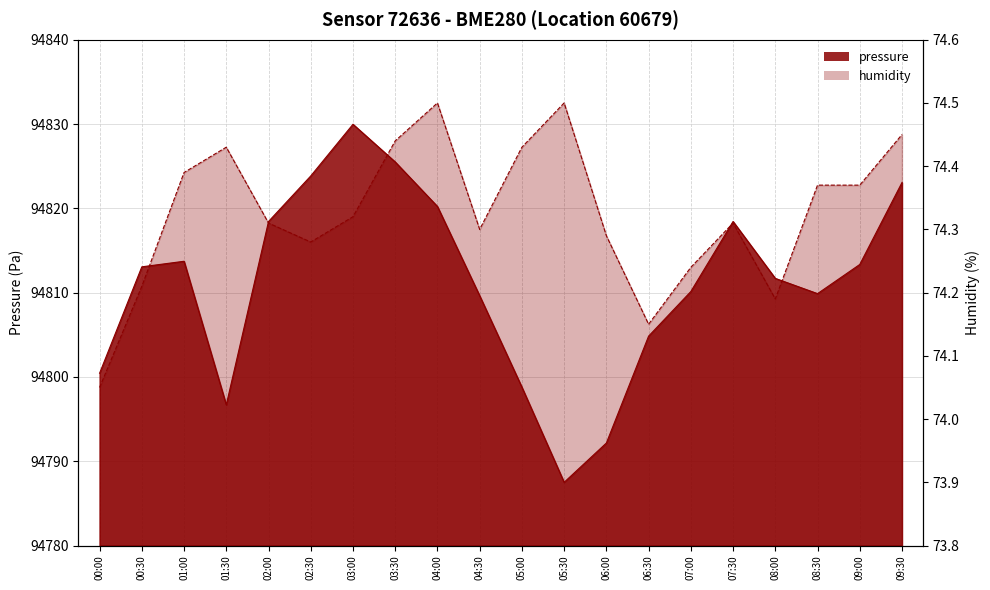

Between 04:00 and 08:30, which series saw the biggest shift?

pressure